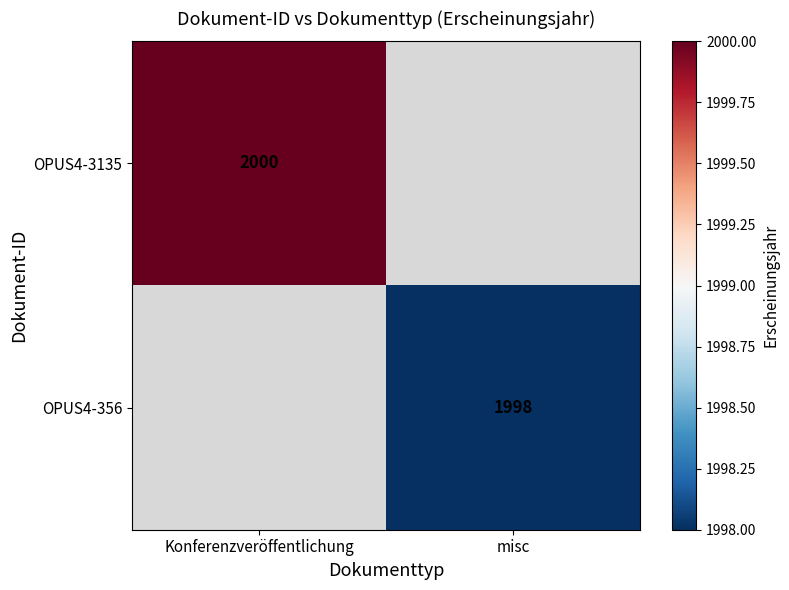

Is it true that OPUS4-356 equals 837 at misc?

False